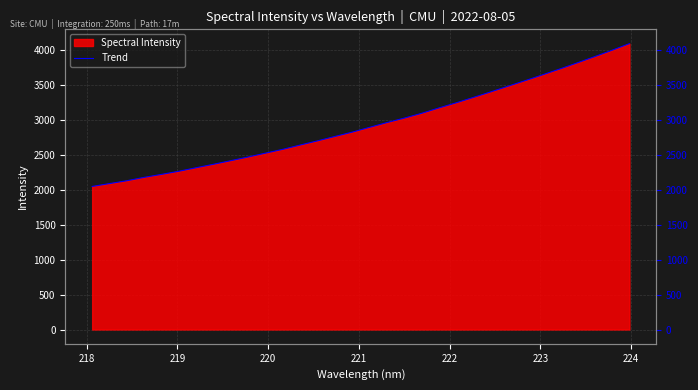

How many values exceed 2892?

16